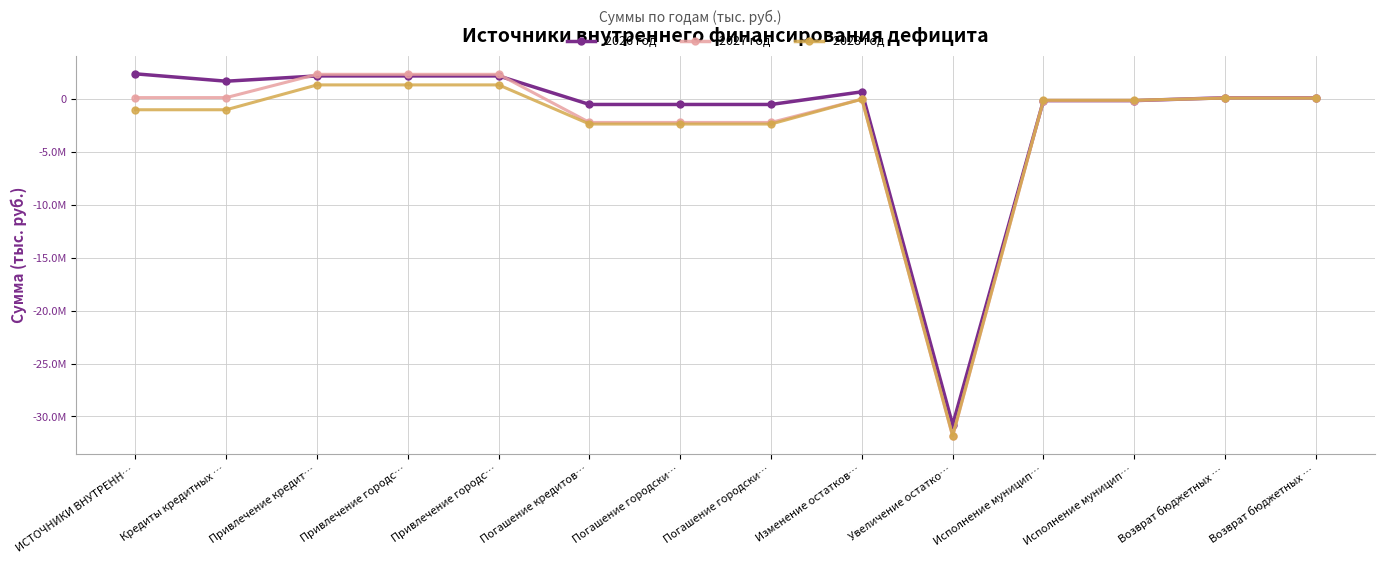

Reading right to left, list all the values displayed in this chart.

2026 год: 134000.0	134000.0	-134000.0	-134000.0	-30797463.0	697000.0	-500000.0	-500000.0	-500000.0	2200000.0	2200000.0	2200000.0	1700000.0	2397000.0
2027 год: 134000.0	134000.0	-134000.0	-134000.0	-31880896.7	0.0	-2200000.0	-2200000.0	-2200000.0	2350000.0	2350000.0	2350000.0	150000.0	150000.0
2028 год: 98000.0	98000.0	-98000.0	-98000.0	-31826382.3	0.0	-2350000.0	-2350000.0	-2350000.0	1350000.0	1350000.0	1350000.0	-1000000.0	-1000000.0